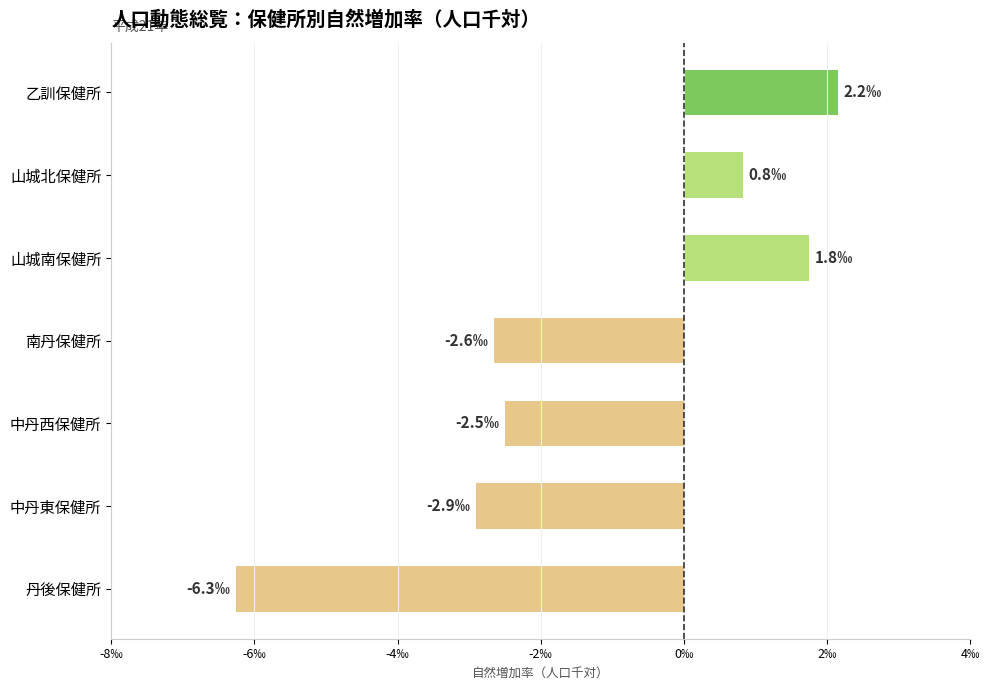

At which label is the value closest to -2?

中丹西保健所